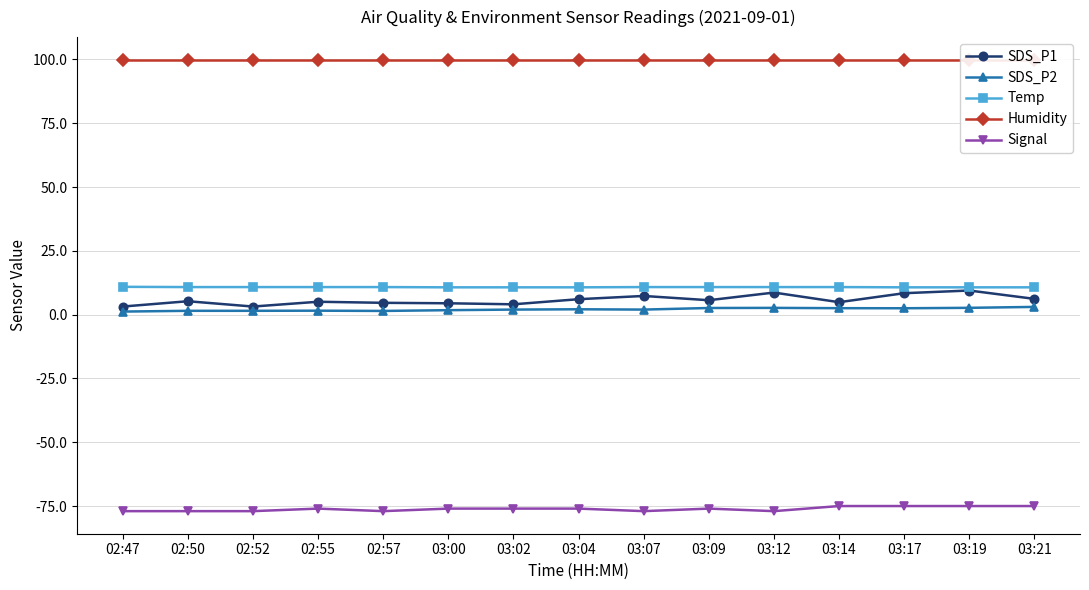

Count the number of data series in this chart.

5